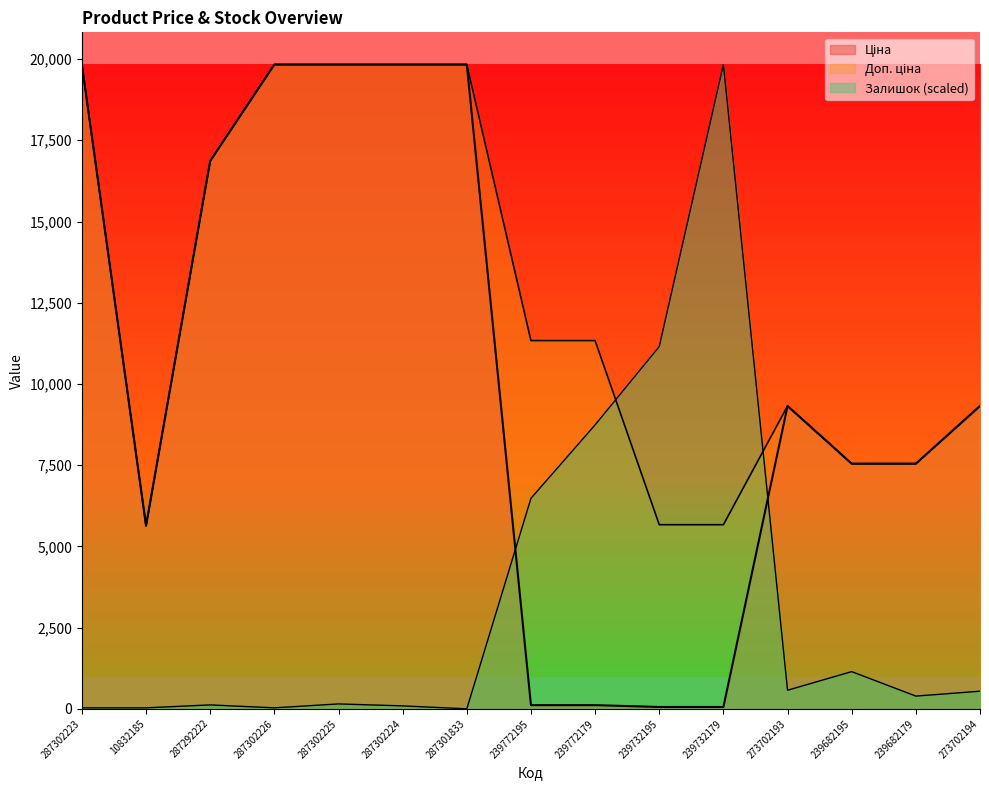

Between 239682195 and 287301833, which is larger?

287301833